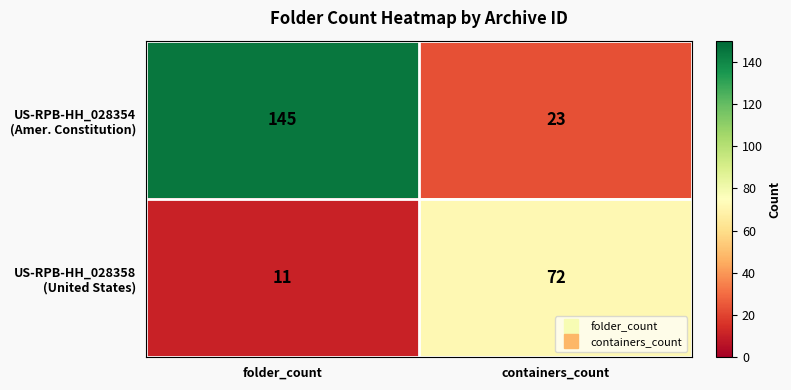

At which category is the sum across all series the highest?

folder_count